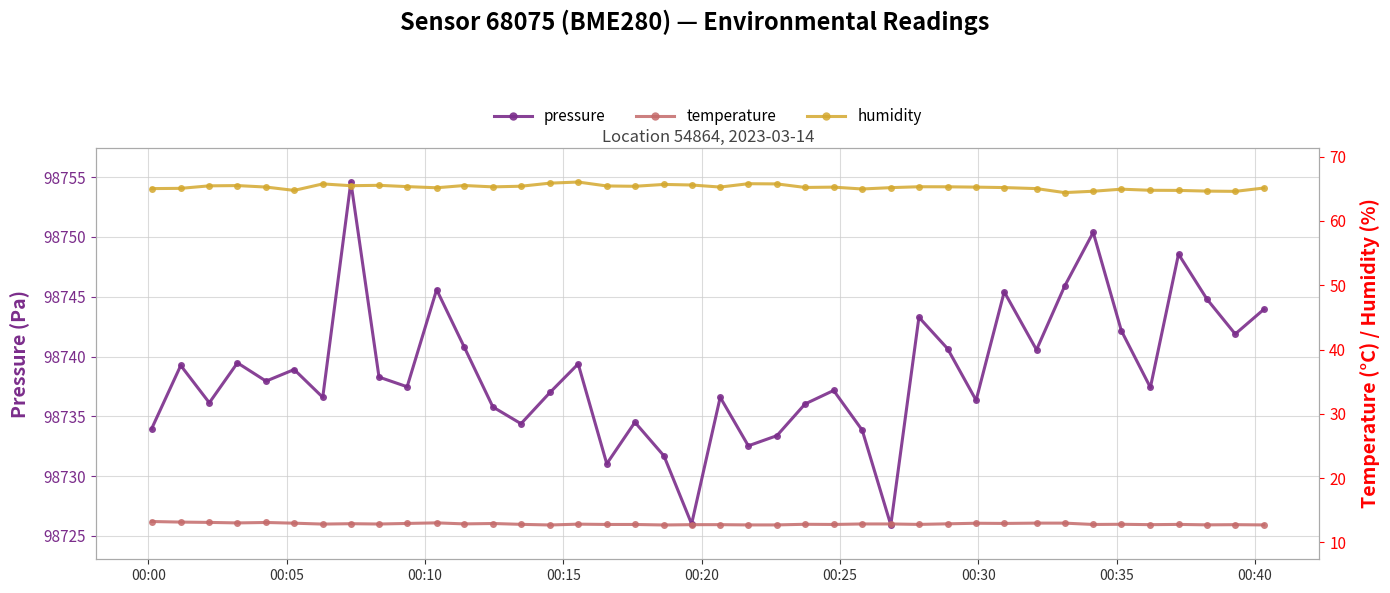

What is the value of the humidity point at the 28th from the left?

65.3